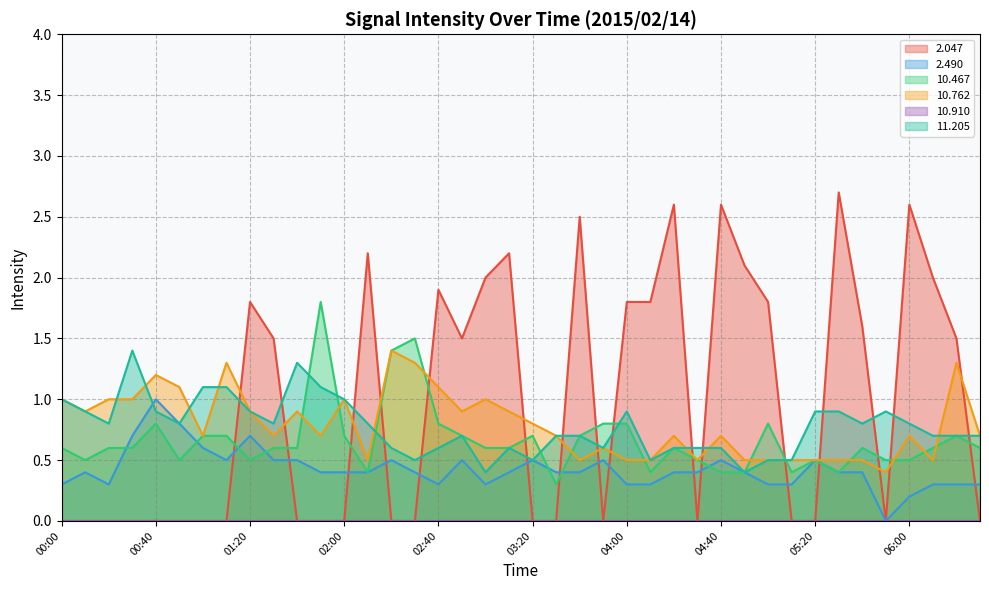

Does the chart display data point markers on the line(s)?

No